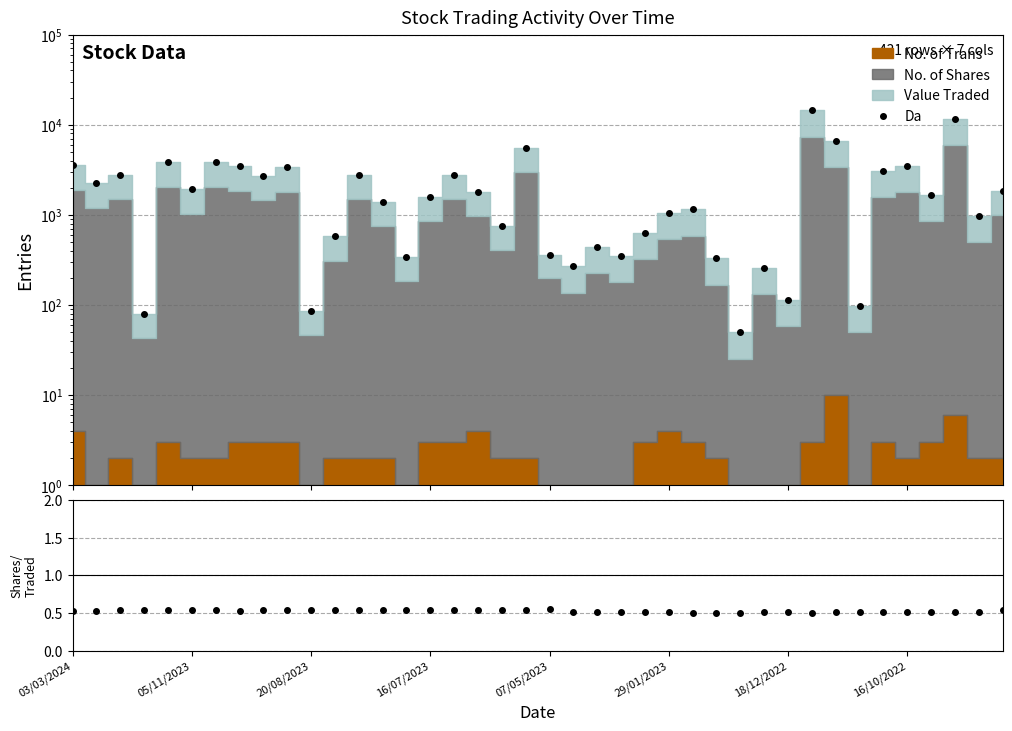

What is the difference between the Da values at 28 and 32?

6561.0